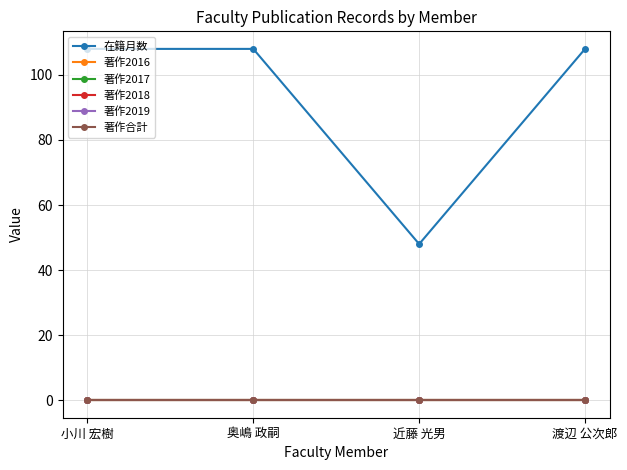

What is the label of the 4th point from the right?

小川 宏樹